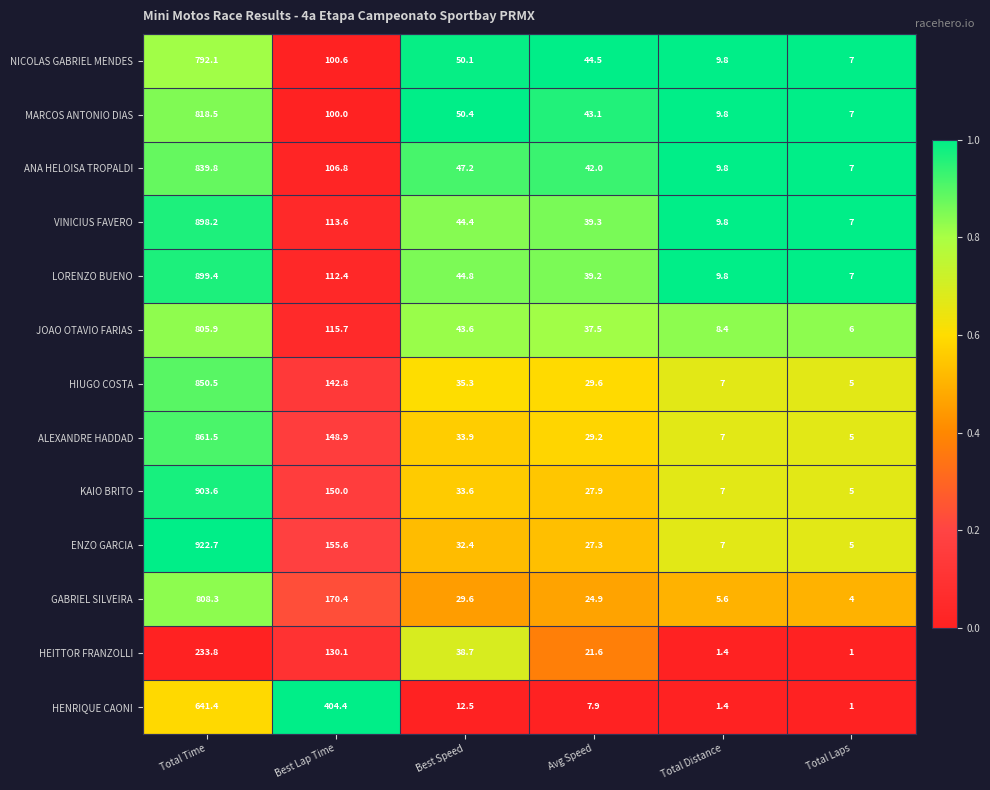

True or false: HENRIQUE CAONI has a value of 7.9 at Avg Speed.

True